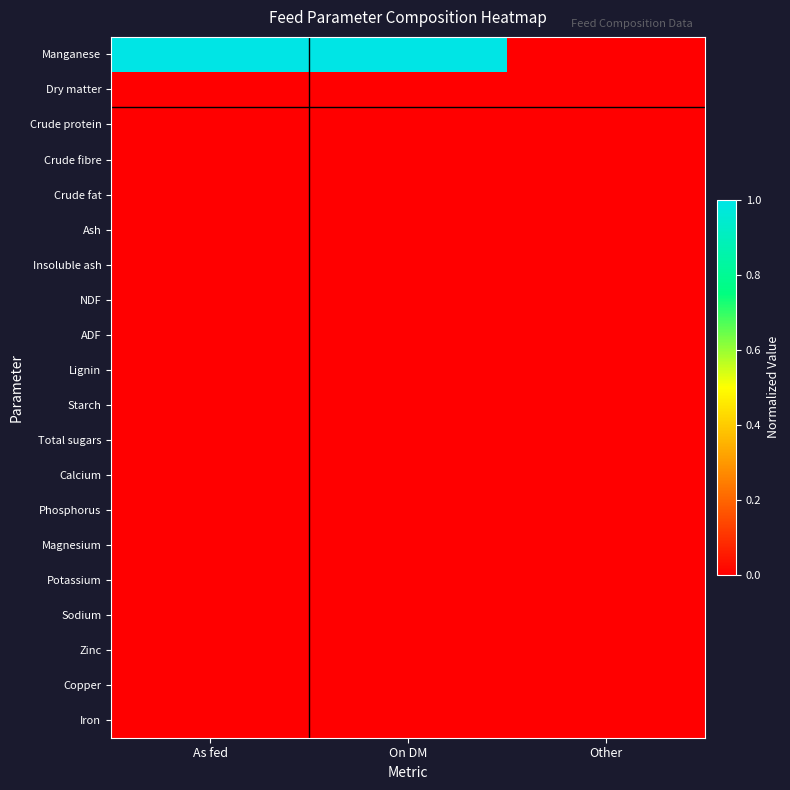

At which category is the sum across all series the highest?

As fed